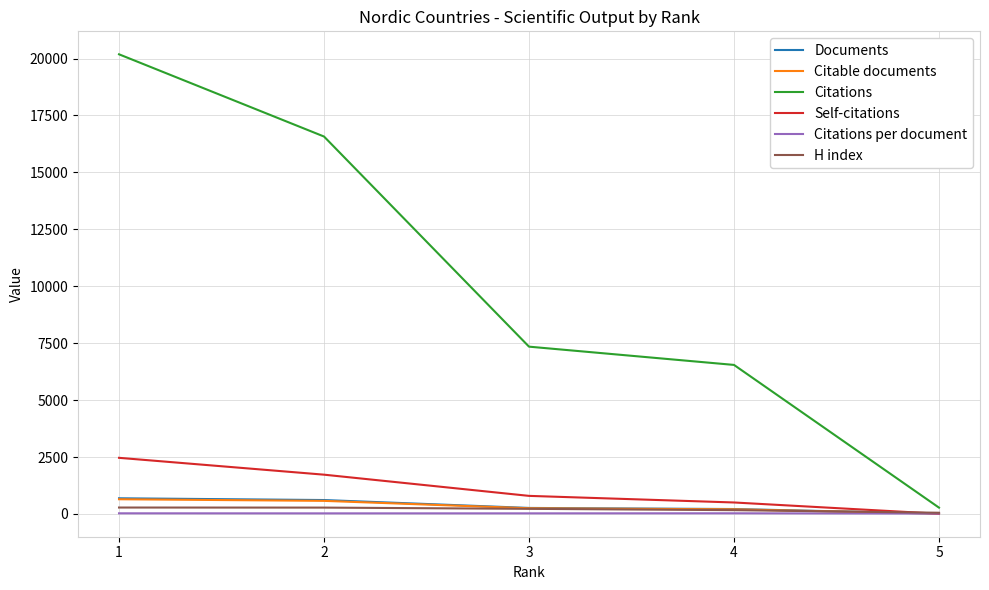

Which series has the largest range (max minus min)?

Citations